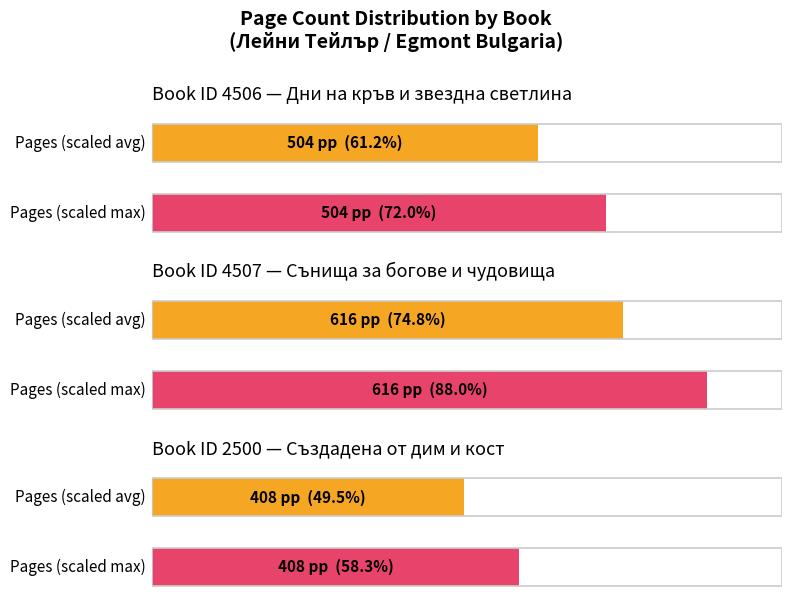

Rank the categories by value from lowest to highest.

2500, 4506, 4507